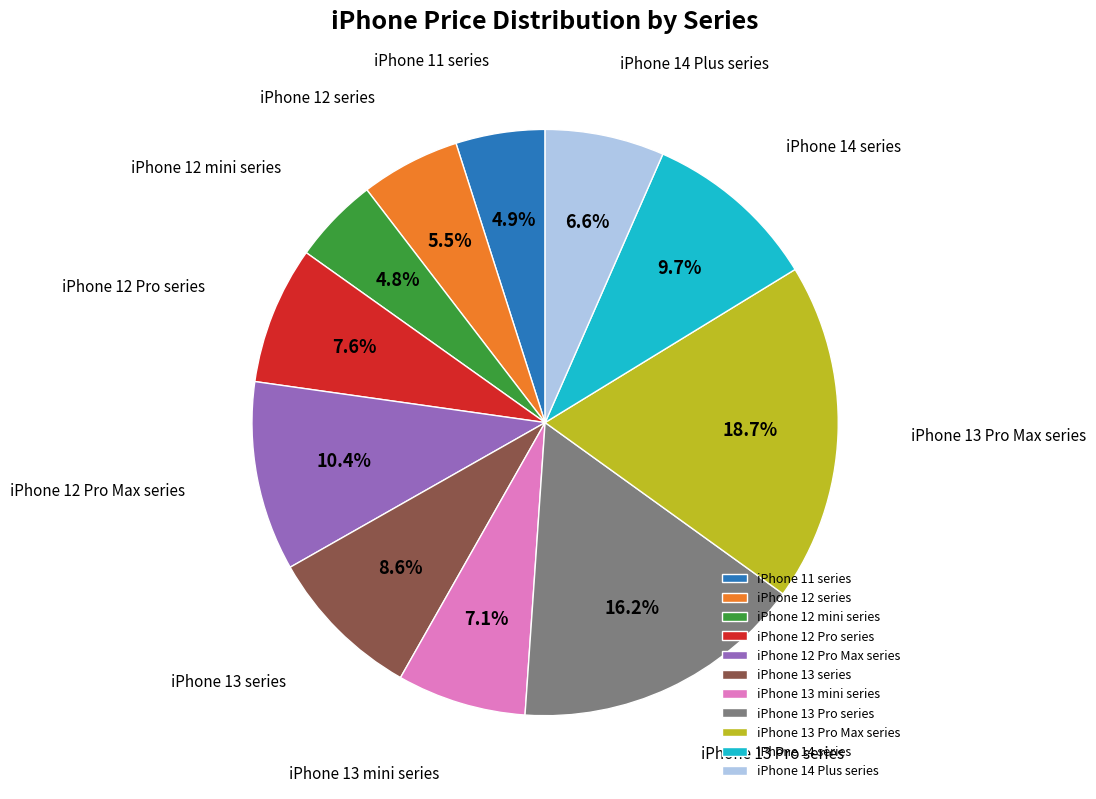

How much of the chart is everything except iPhone 13 mini series?

92.9%